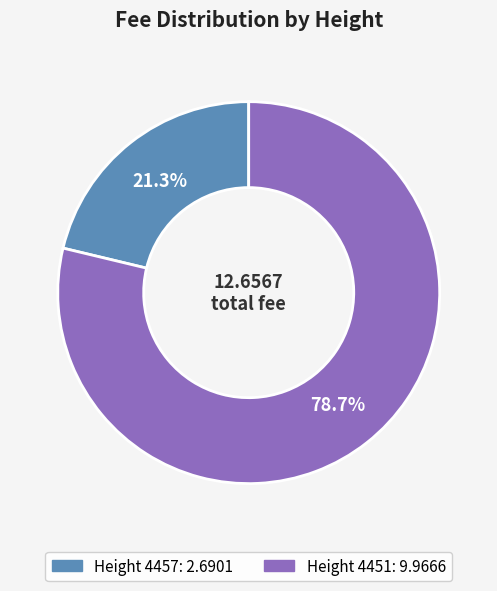

The Height 4451 slice represents 74% of the pie. True or false?

False